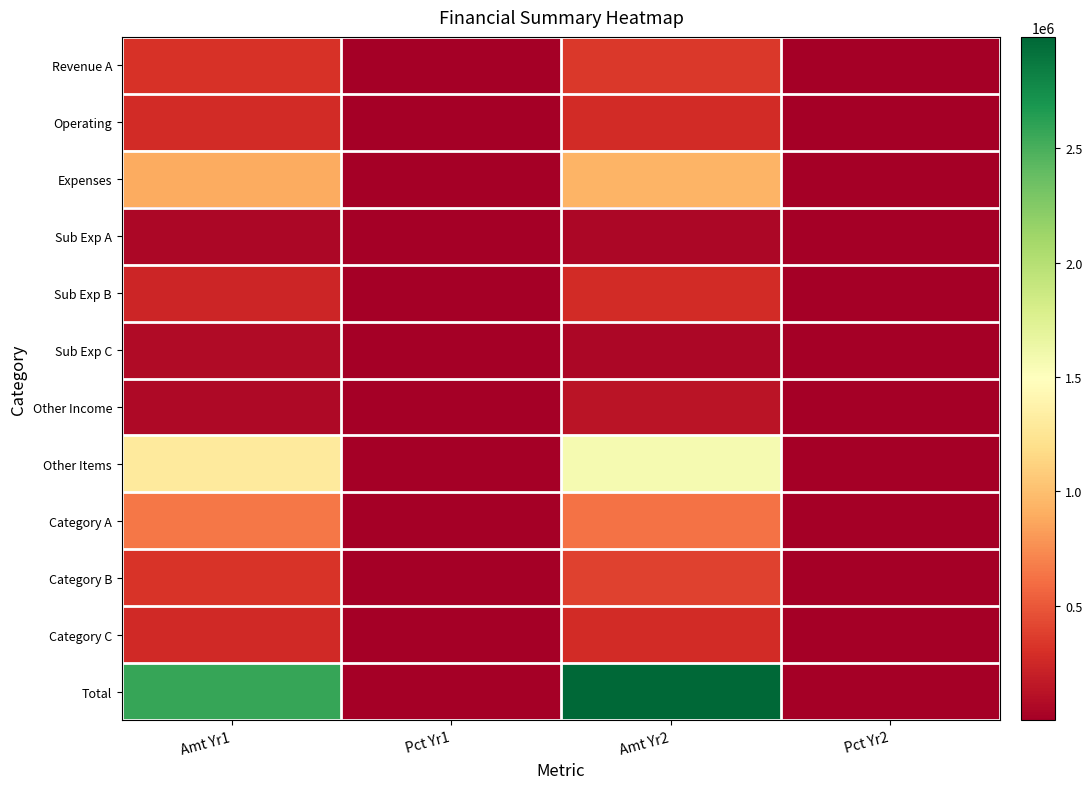

Which category has the lowest value across all series?

Pct Yr2